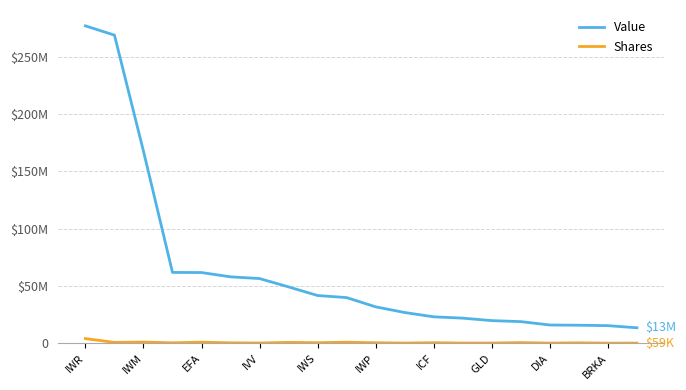

Which series has the largest range (max minus min)?

Value